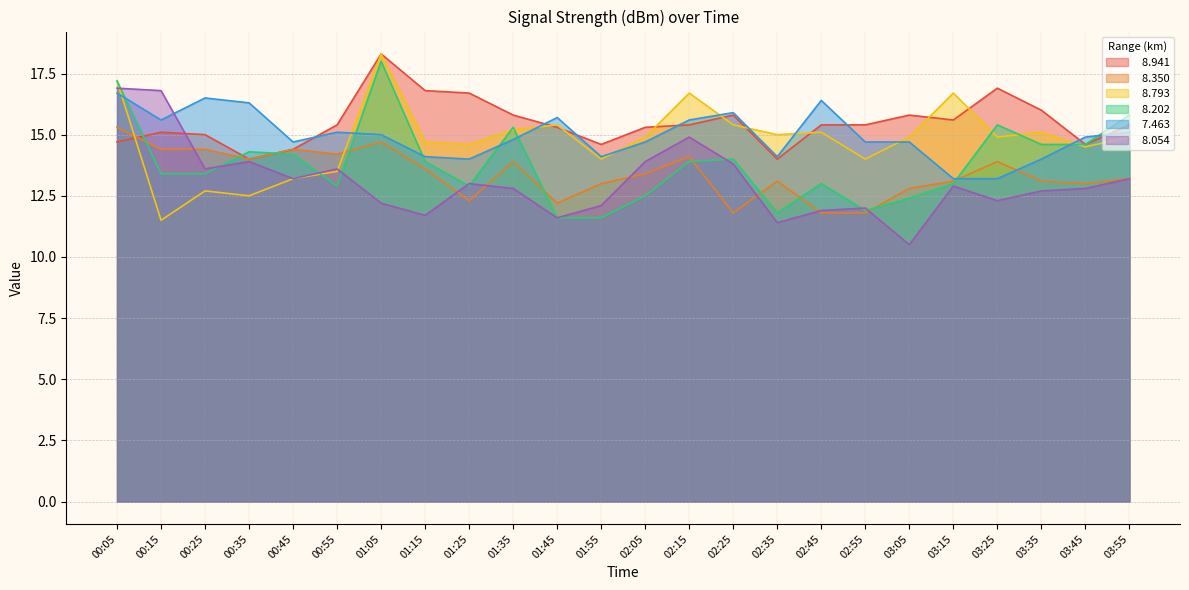

Which category has the highest value in the   8.941 series?

01:05